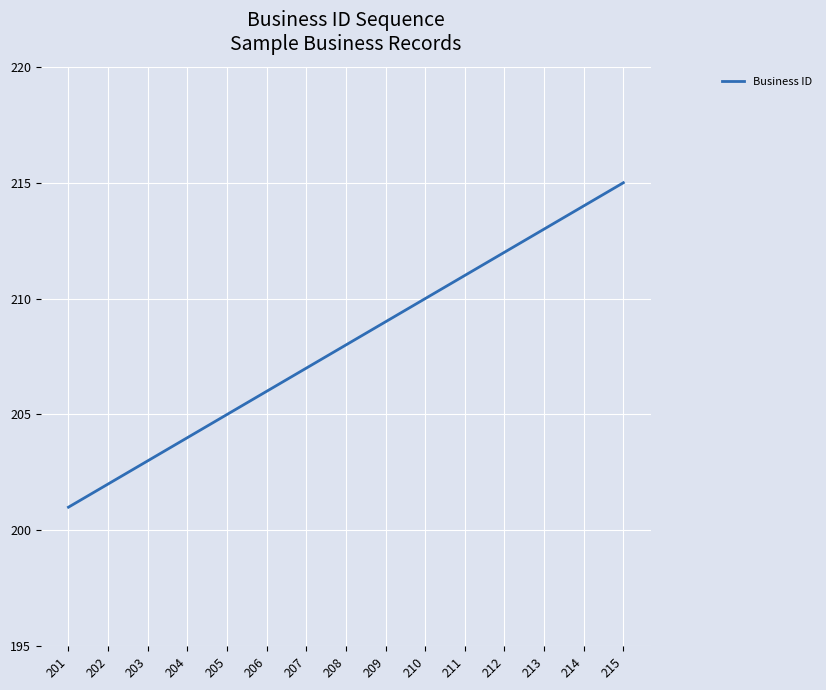

List the labels in order of value, largest first.

215, 214, 213, 212, 211, 210, 209, 208, 207, 206, 205, 204, 203, 202, 201